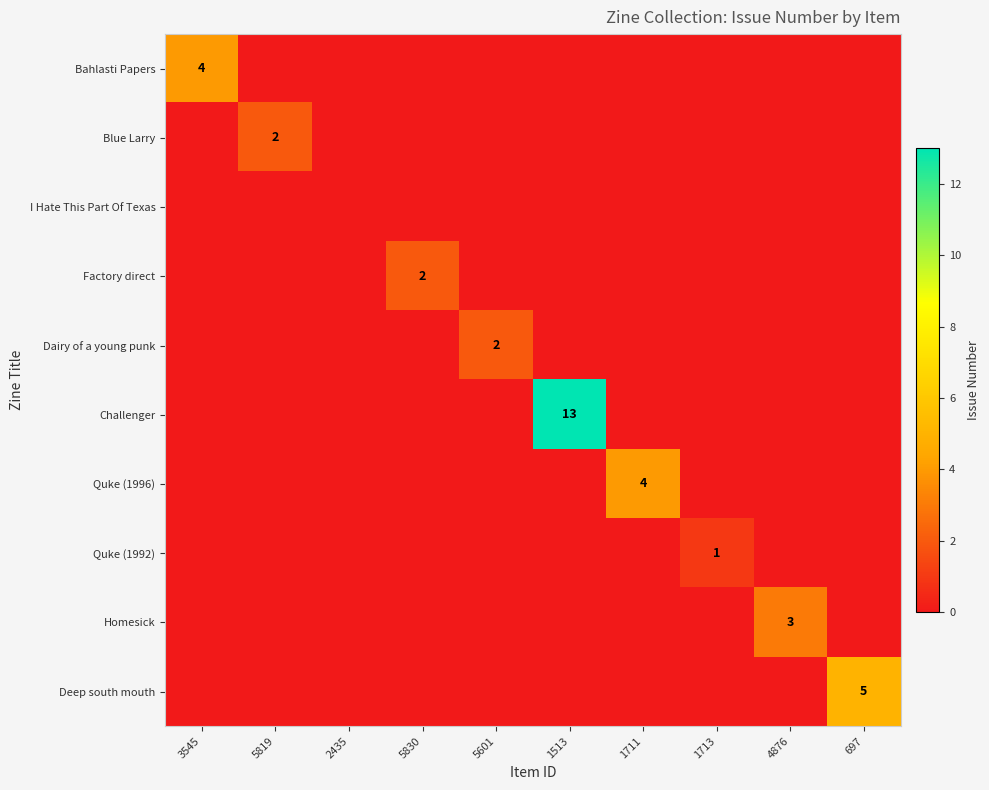

True or false: Deep south mouth has a value of 5 at 697.

True